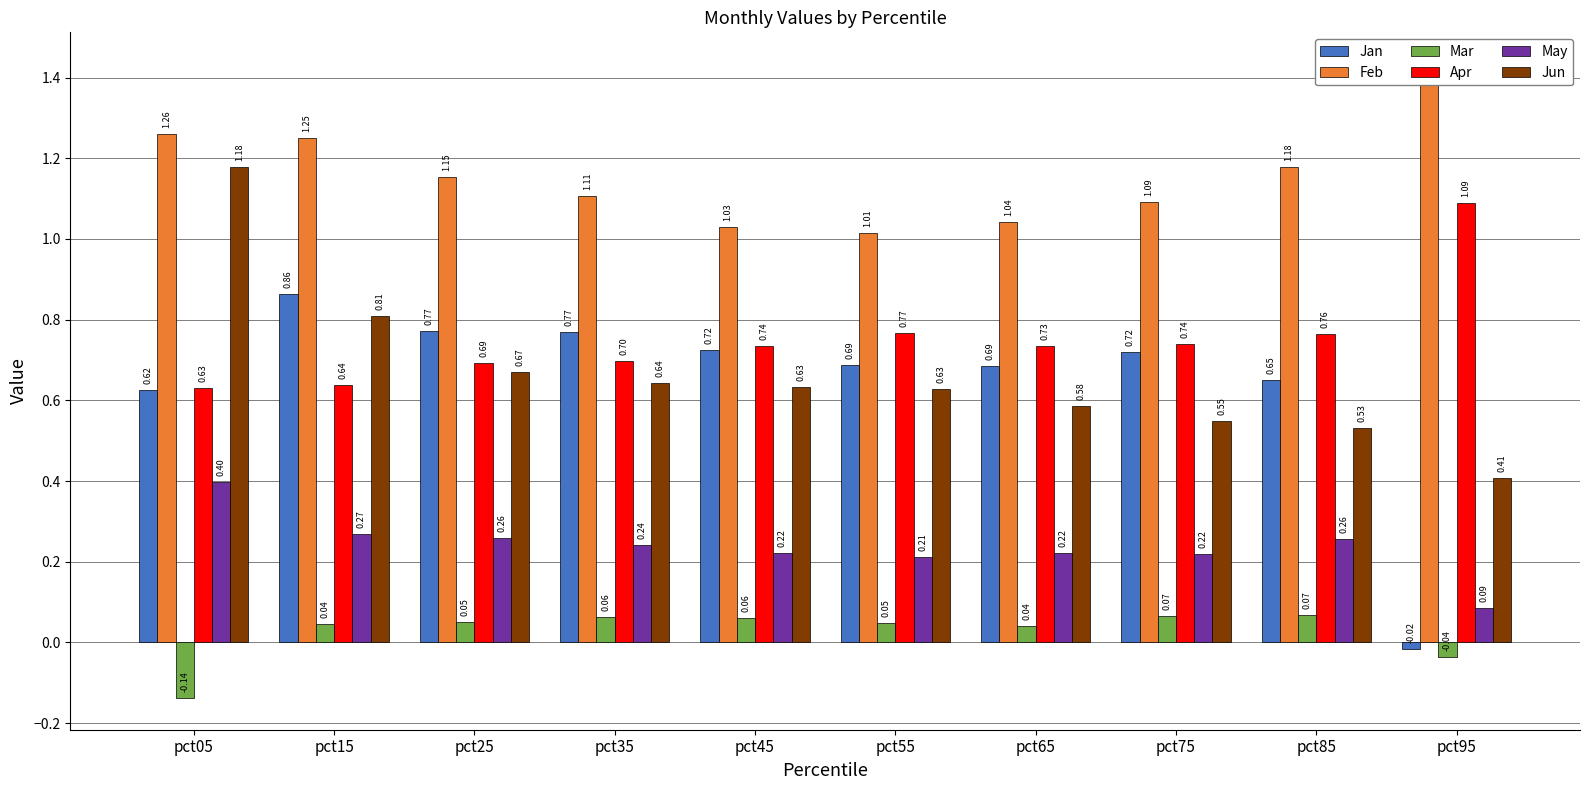

What is the minimum value for Apr?

0.6